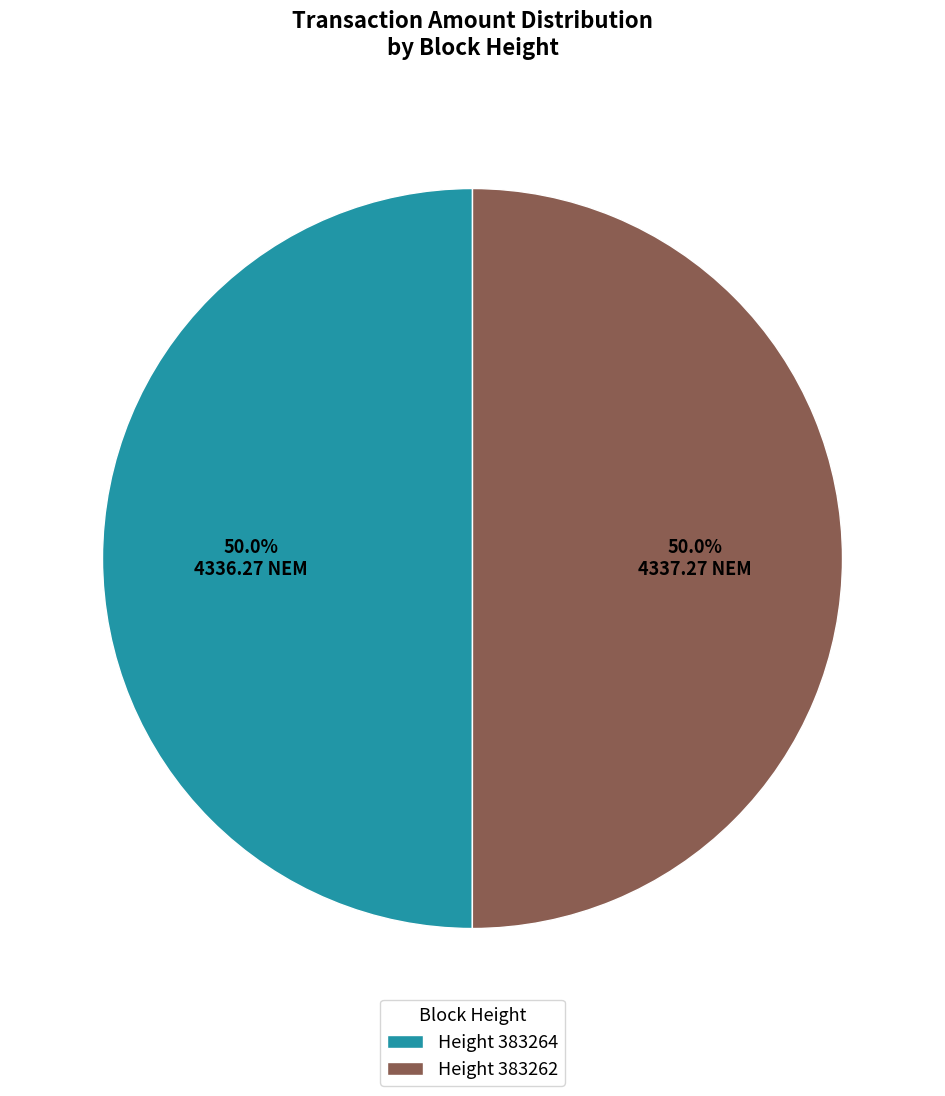

Approximately how many times larger is the value at Height 383264 compared to Height 383262?

1.0